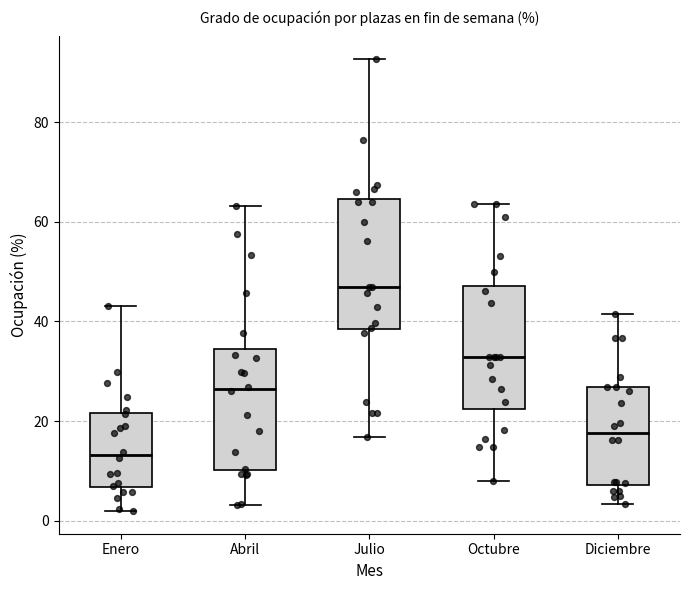

Reading left to right, read every box against the y-axis: the position of its median line, the range the box covers, and the ends of its whiskers. The values are not printed on the chart, so give them approximately, as read against the axis.

Enero: median 14, box 6 to 22, whiskers 2 to 44
Abril: median 26, box 10 to 34, whiskers 4 to 64
Julio: median 48, box 38 to 64, whiskers 16 to 92
Octubre: median 32, box 22 to 48, whiskers 8 to 64
Diciembre: median 18, box 8 to 26, whiskers 4 to 42